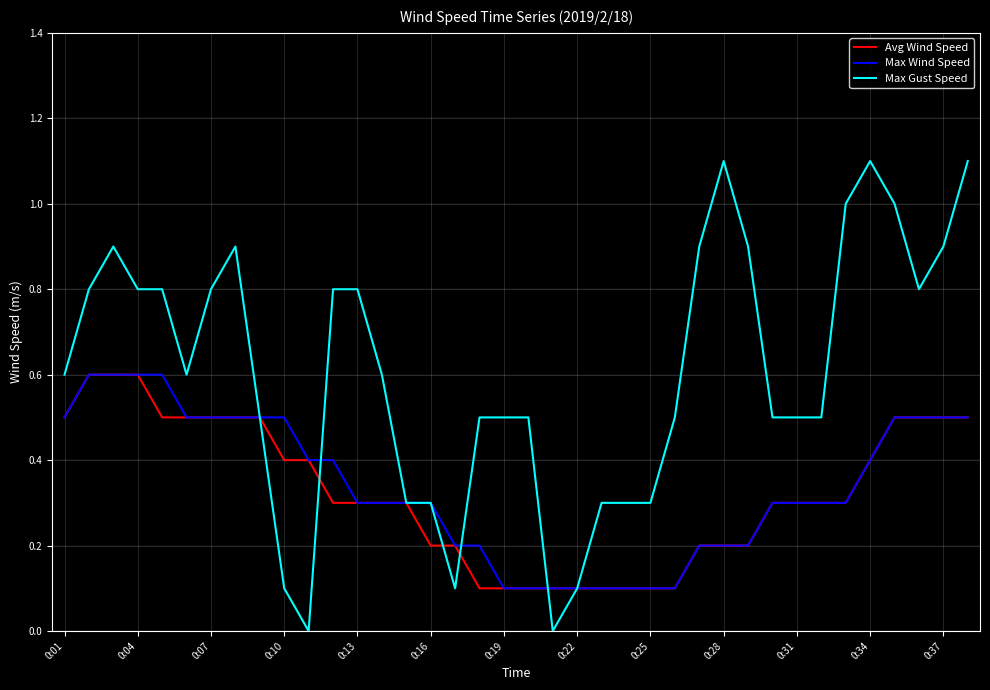

True or false: Max Gust Speed and Max Wind Speed intersect in this chart.

True